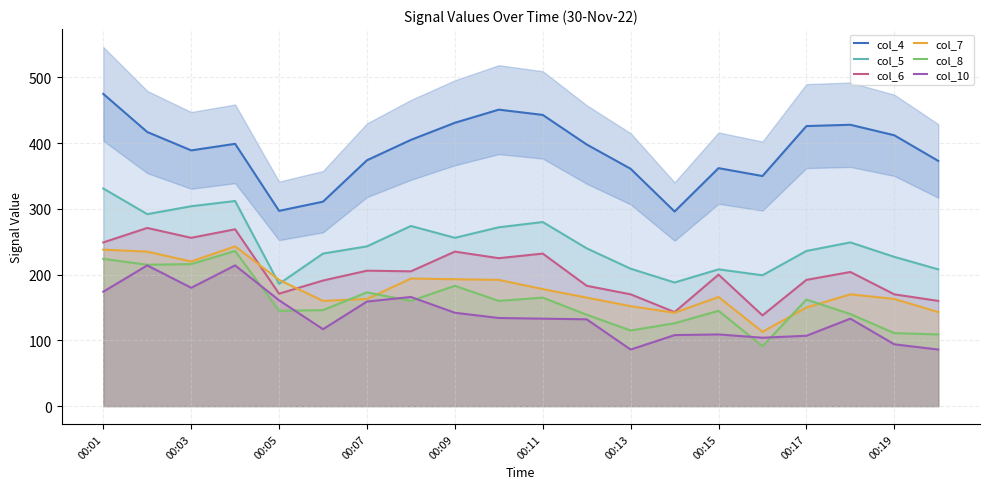

What is the minimum value shown in the chart?

86